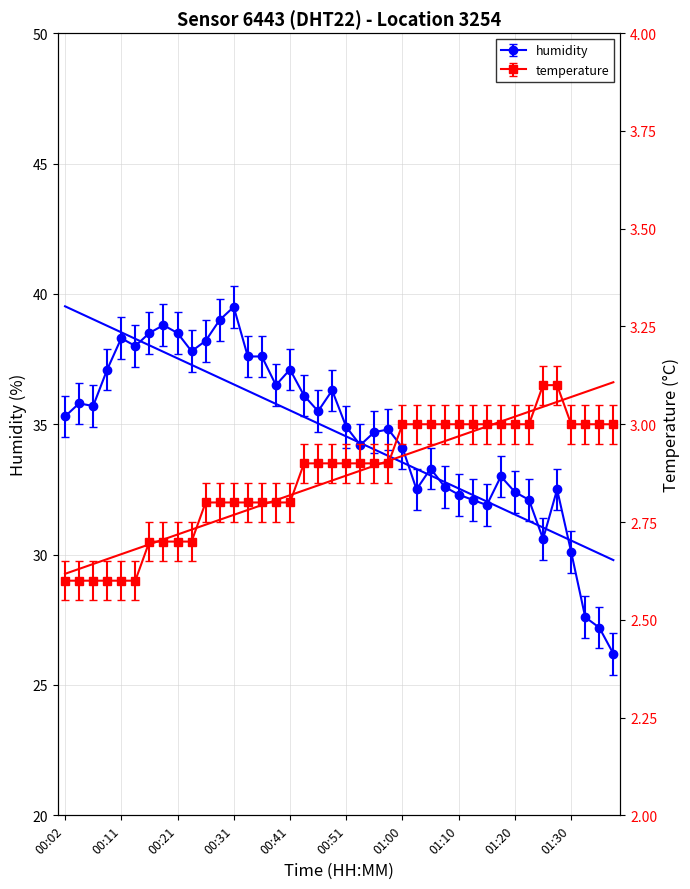

True or false: temperature and humidity cross at least once.

False